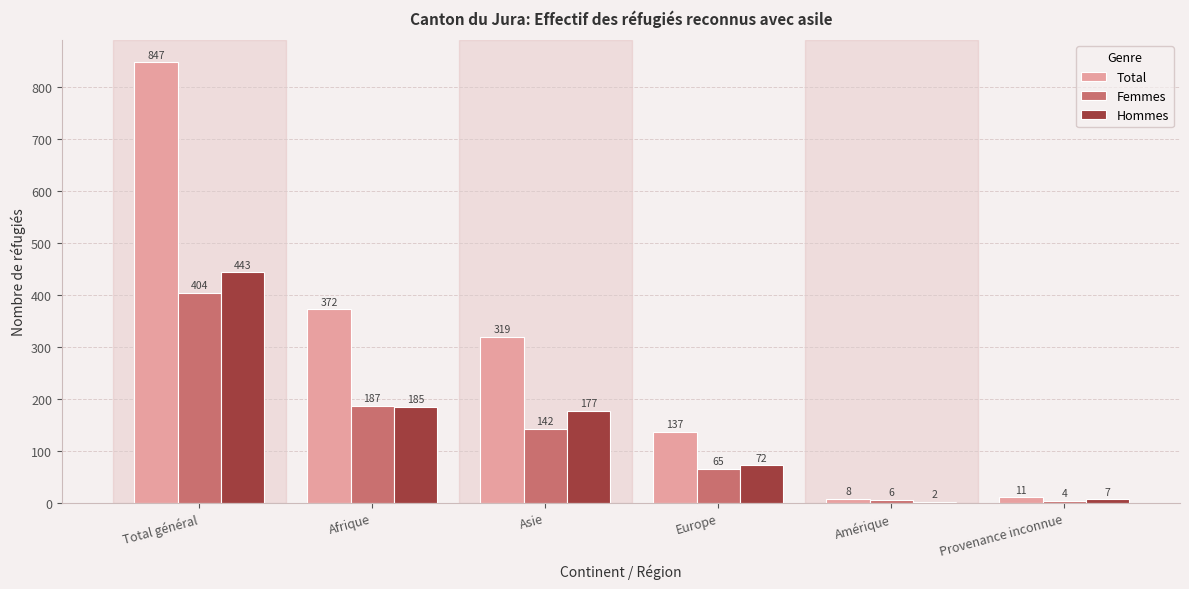

The Hommes series shows 177 at Asie. True or false?

True